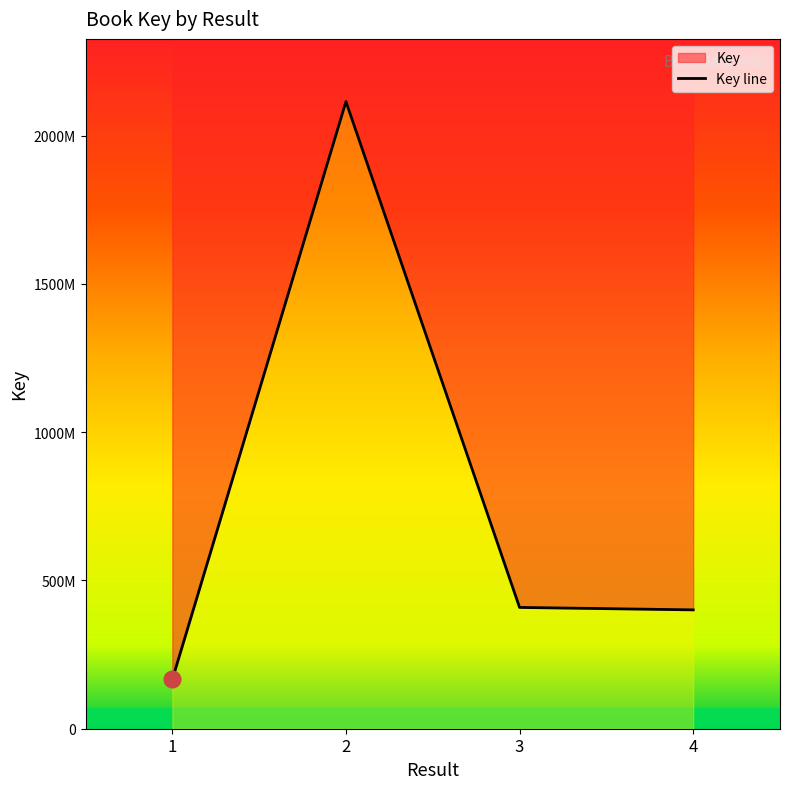

Reading left to right, list all the values displayed in this chart.

1=166048149	2=2115077918	3=409077270	4=400858156